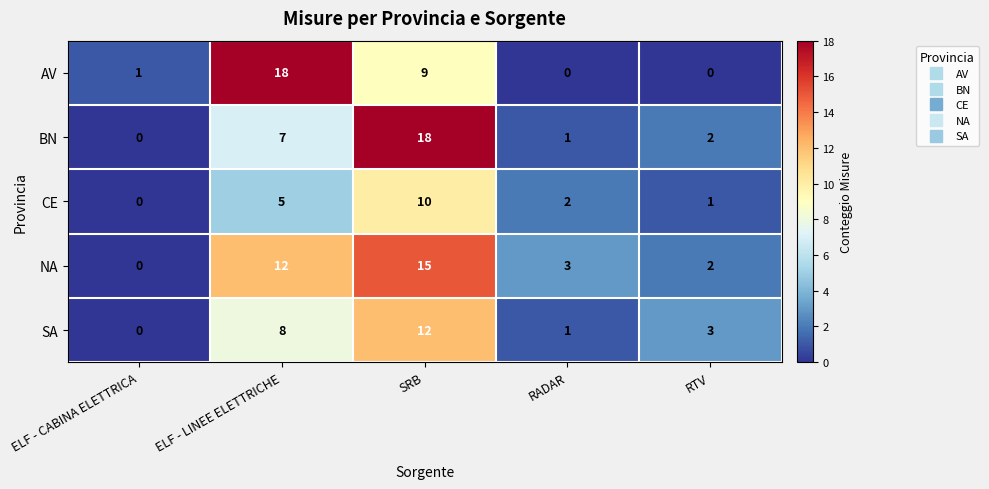

List the labels in order of NA value, smallest first.

ELF - CABINA ELETTRICA, RTV, RADAR, ELF - LINEE ELETTRICHE, SRB